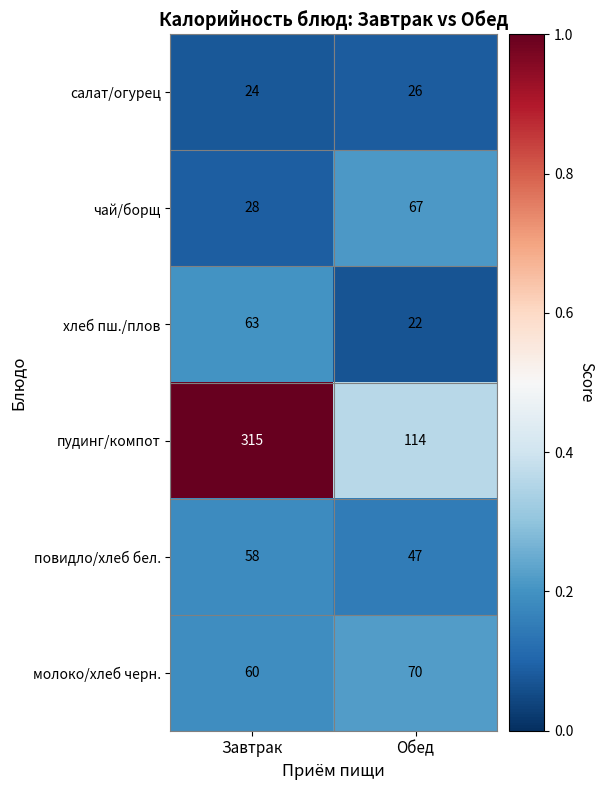

Which series has the widest spread of values?

пудинг/компот